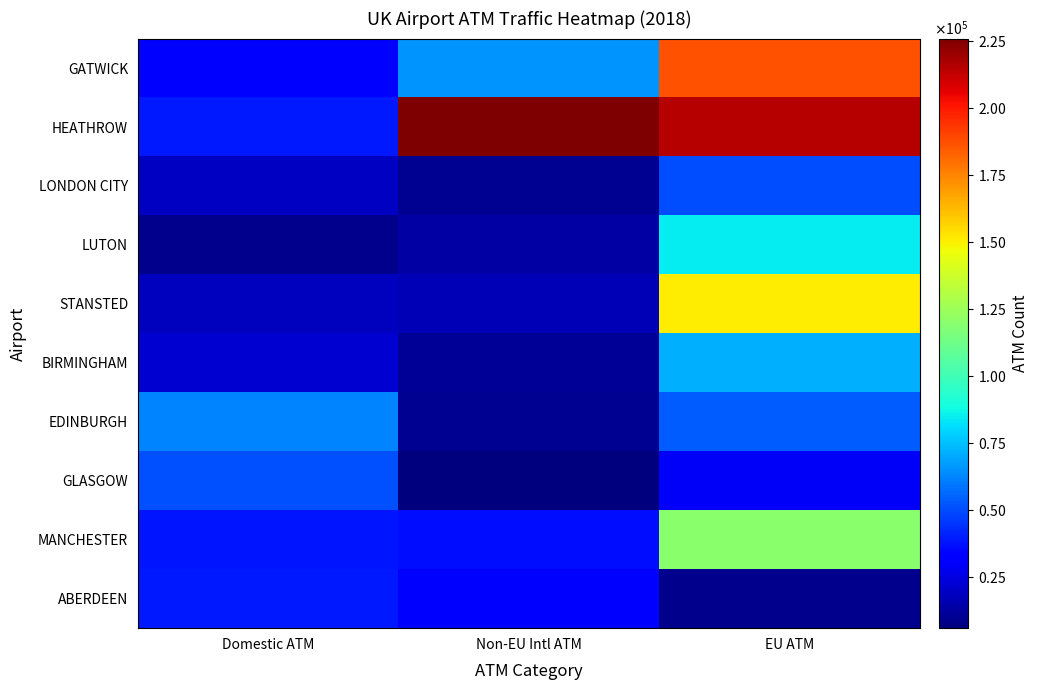

Reading left to right, list all the values displayed in this chart.

GATWICK: Domestic ATM=30279	Non-EU Intl ATM=65925	EU ATM=186982
HEATHROW: Domestic ATM=39252	Non-EU Intl ATM=225986	EU ATM=215101
LONDON CITY: Domestic ATM=18771	Non-EU Intl ATM=9484	EU ATM=49781
LUTON: Domestic ATM=8897	Non-EU Intl ATM=12851	EU ATM=84918
STANSTED: Domestic ATM=18406	Non-EU Intl ATM=16640	EU ATM=150614
BIRMINGHAM: Domestic ATM=21827	Non-EU Intl ATM=10842	EU ATM=71884
EDINBURGH: Domestic ATM=62120	Non-EU Intl ATM=9666	EU ATM=53640
GLASGOW: Domestic ATM=51065	Non-EU Intl ATM=5794	EU ATM=29018
MANCHESTER: Domestic ATM=37930	Non-EU Intl ATM=36196	EU ATM=120005
ABERDEEN: Domestic ATM=39324	Non-EU Intl ATM=33789	EU ATM=8439